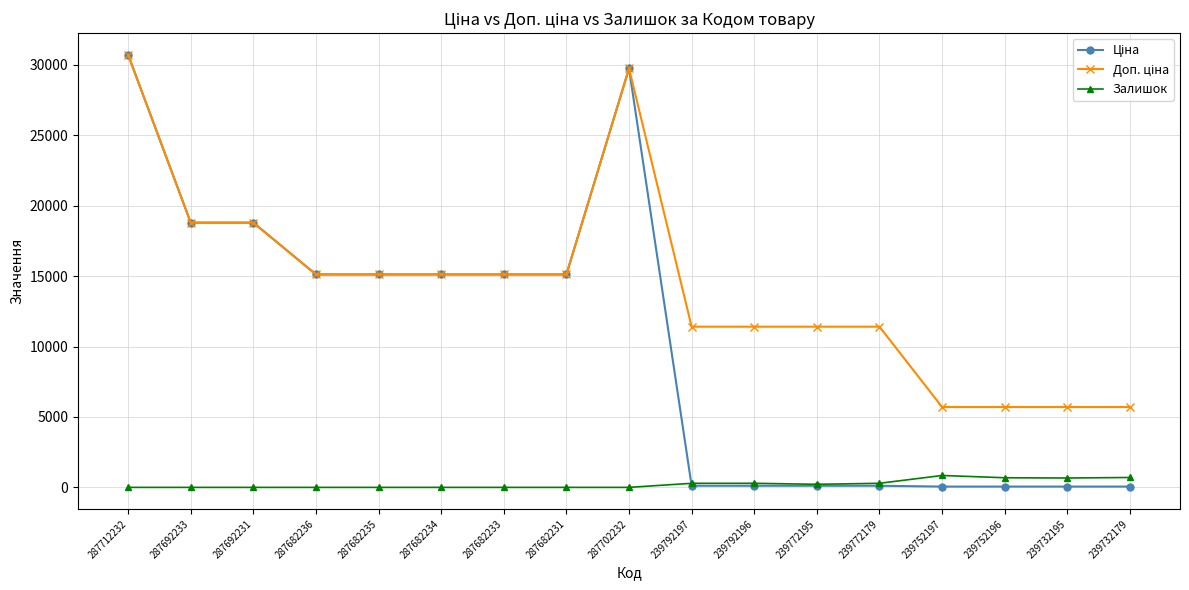

What is the greatest value displayed?

30717.1